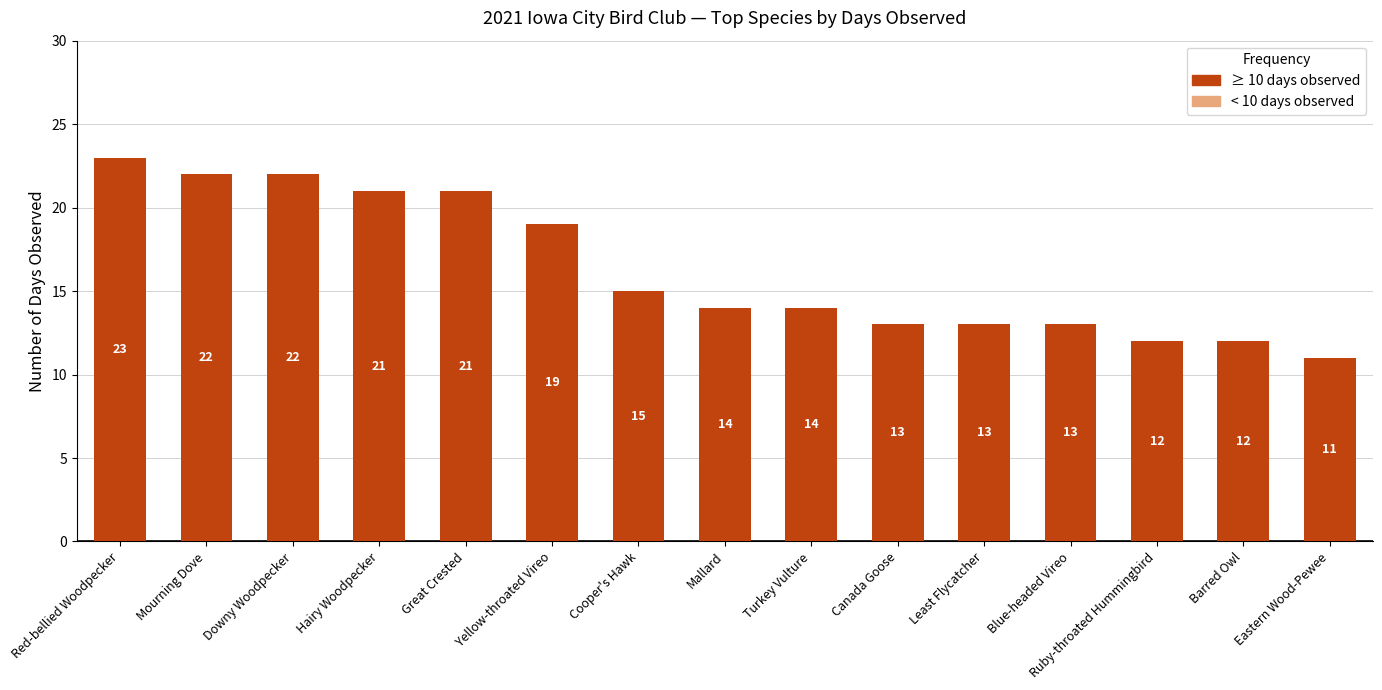

What is the sum of the values at Downy Woodpecker and Hairy Woodpecker?

43